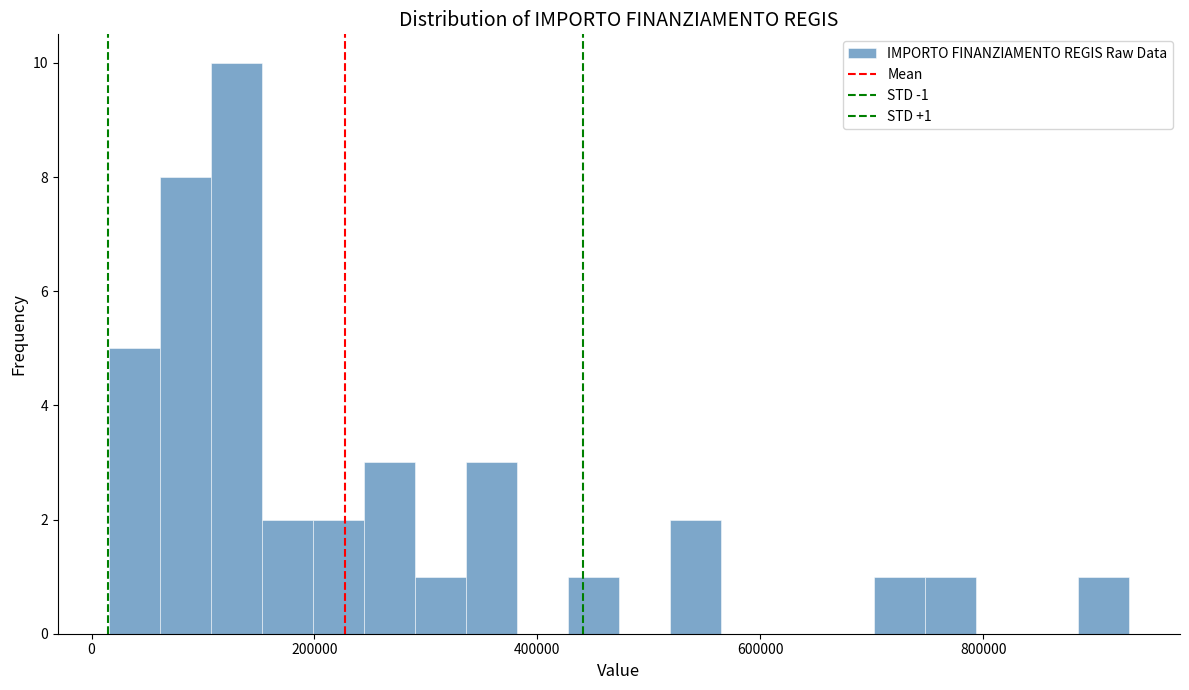

Around what value on the x-axis is the tallest bar? Give the approximate position of its centre, as read against the axis.

120000